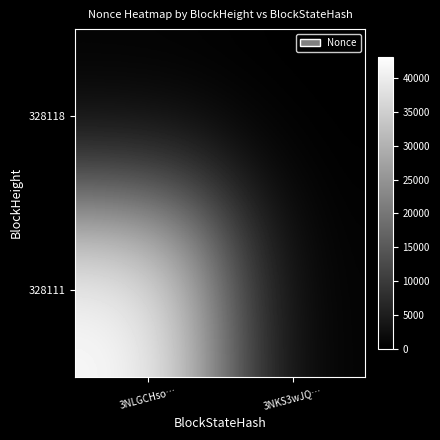

Reading left to right, what are all the values shown in this chart?

328118: 3NLGCHso…=0	3NKS3wJQ…=0
328111: 3NLGCHso…=43151	3NKS3wJQ…=0